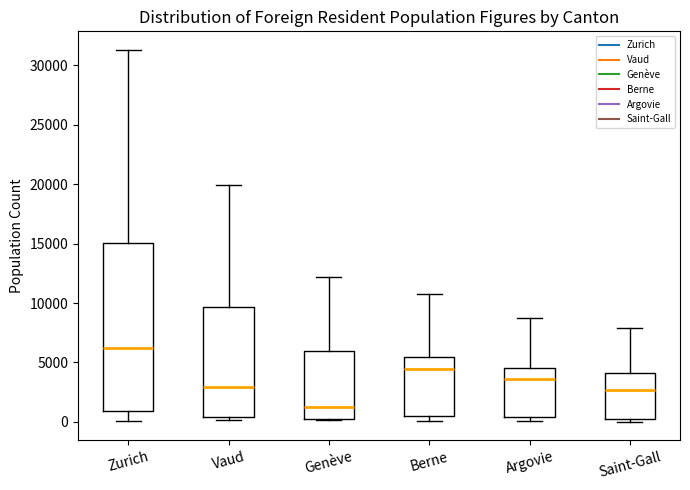

Which box has the highest median line?

Zurich